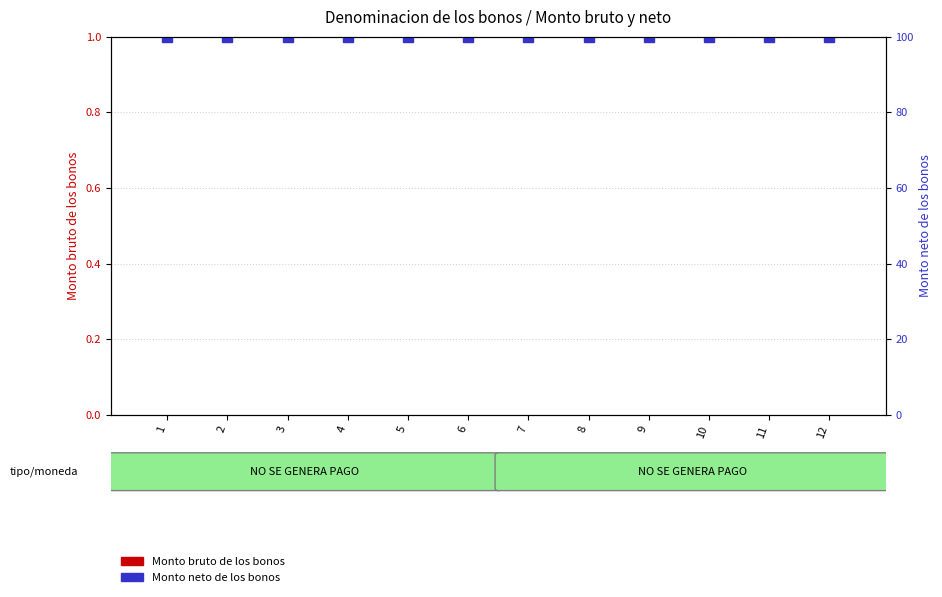

At which category is the sum across all series the highest?

1